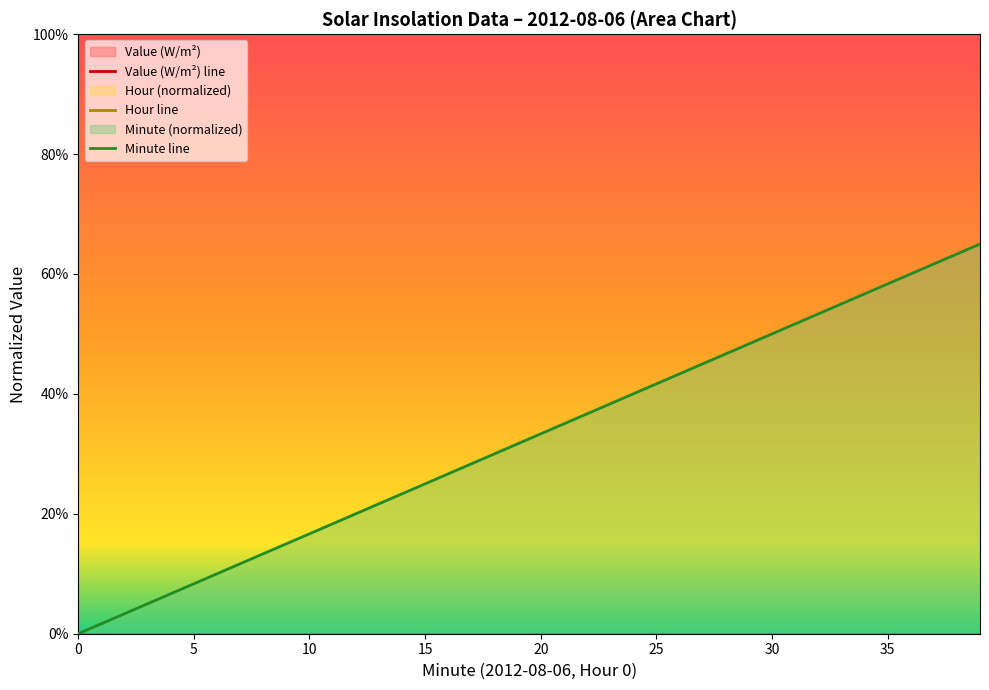

What is the spread (max minus min) of values at 26?

0.4